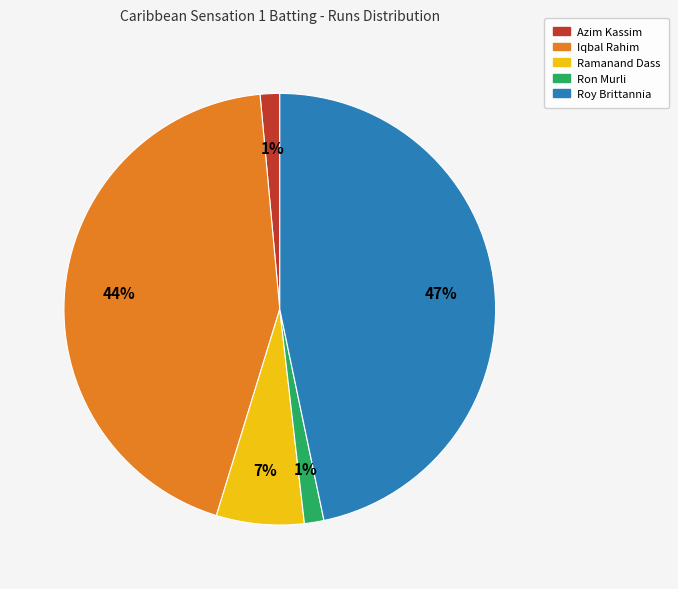

To the nearest percent, what is the average slice percentage?

20%